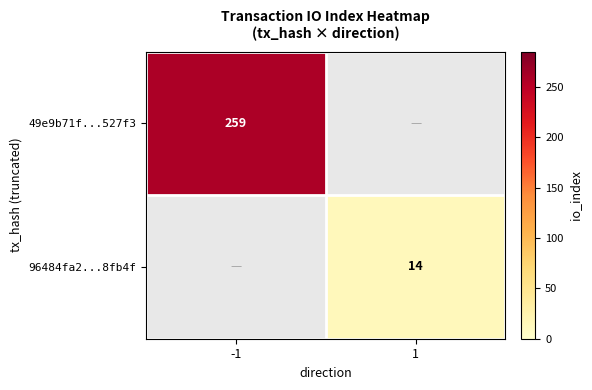

Is it true that 96484fa2...8fb4f equals 19 at 1?

False